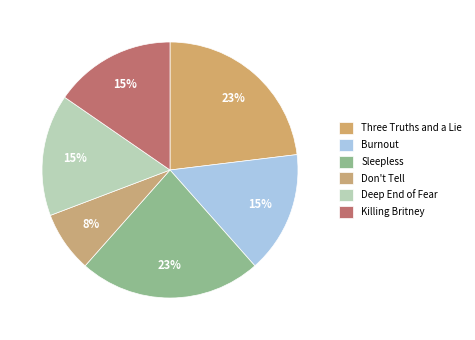

What is the smallest slice in the pie chart?

Don't Tell